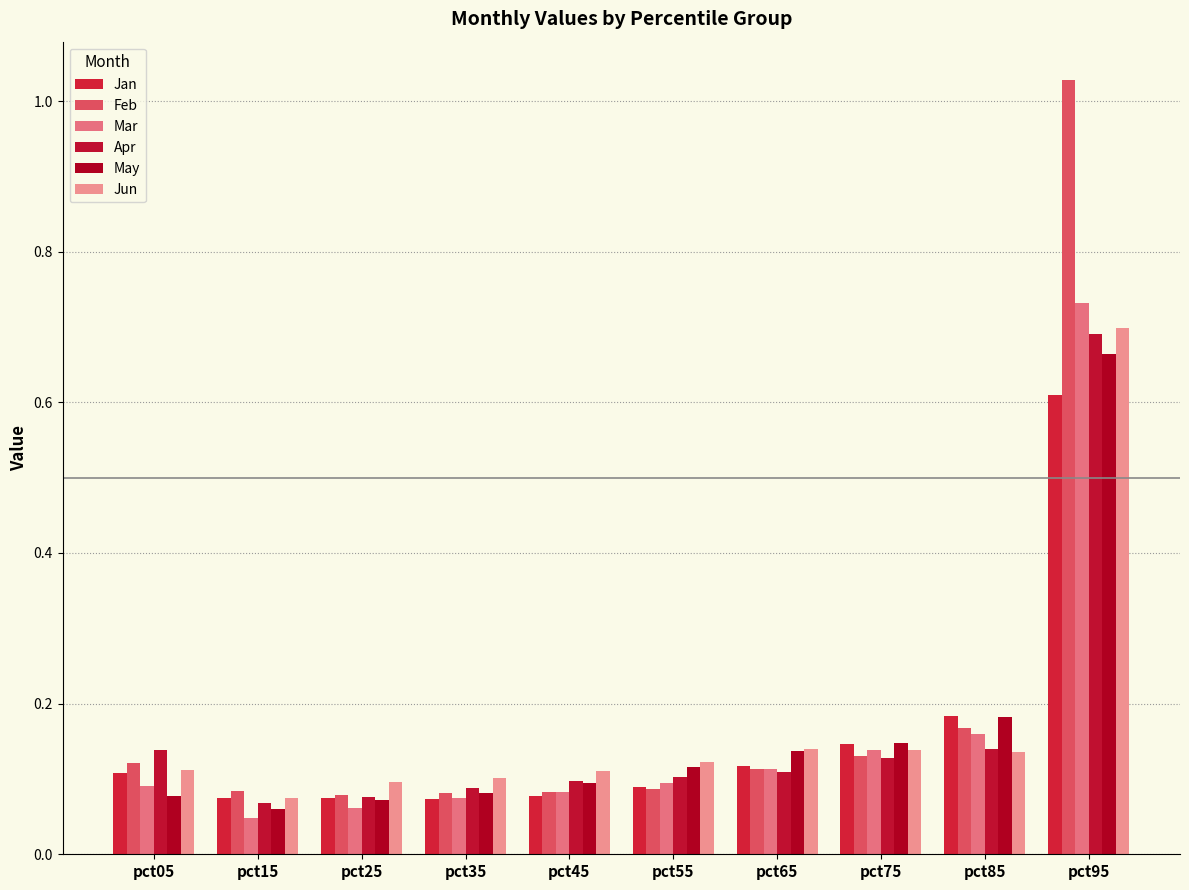

The value of Jun at pct15 is 0.1. True or false?

True